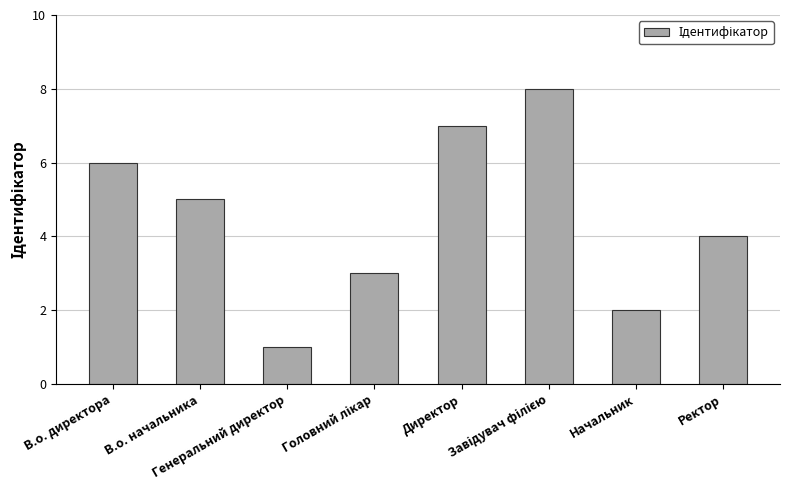

What is the greatest value displayed?

8